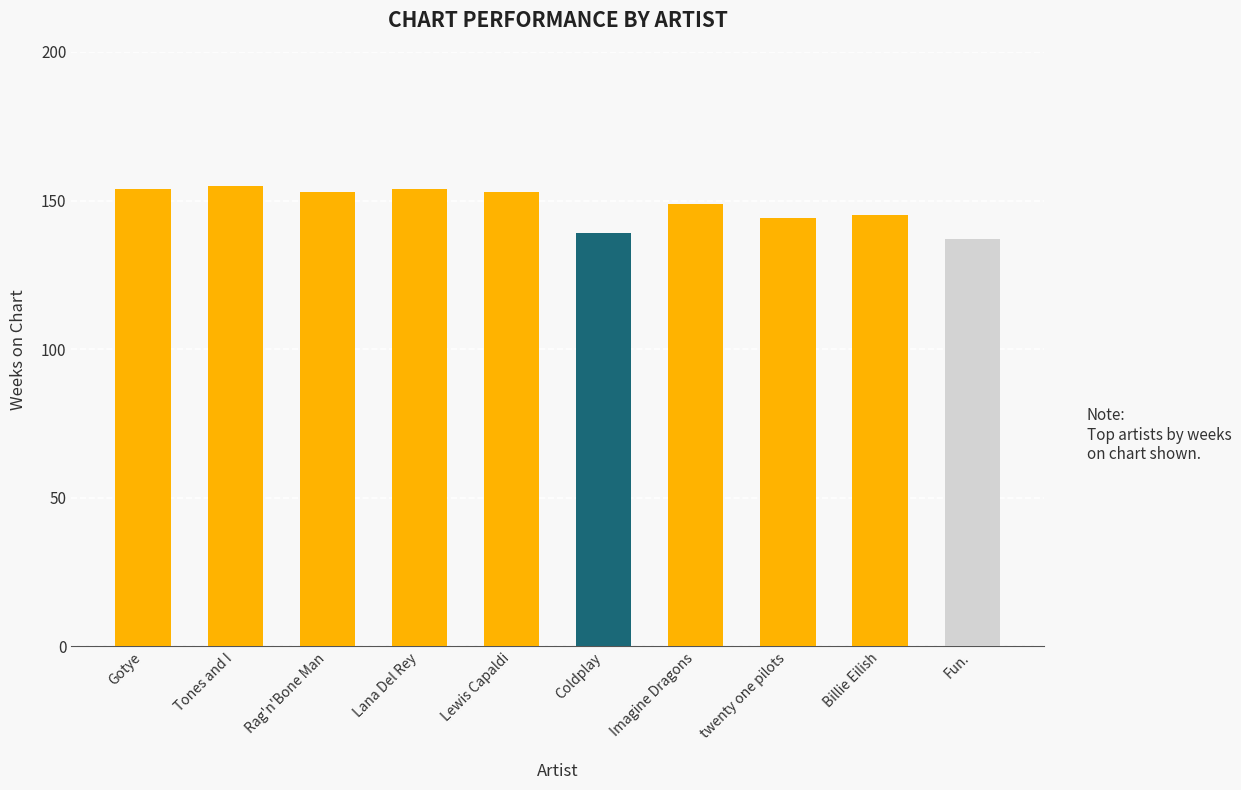

How many values are below 153?

5